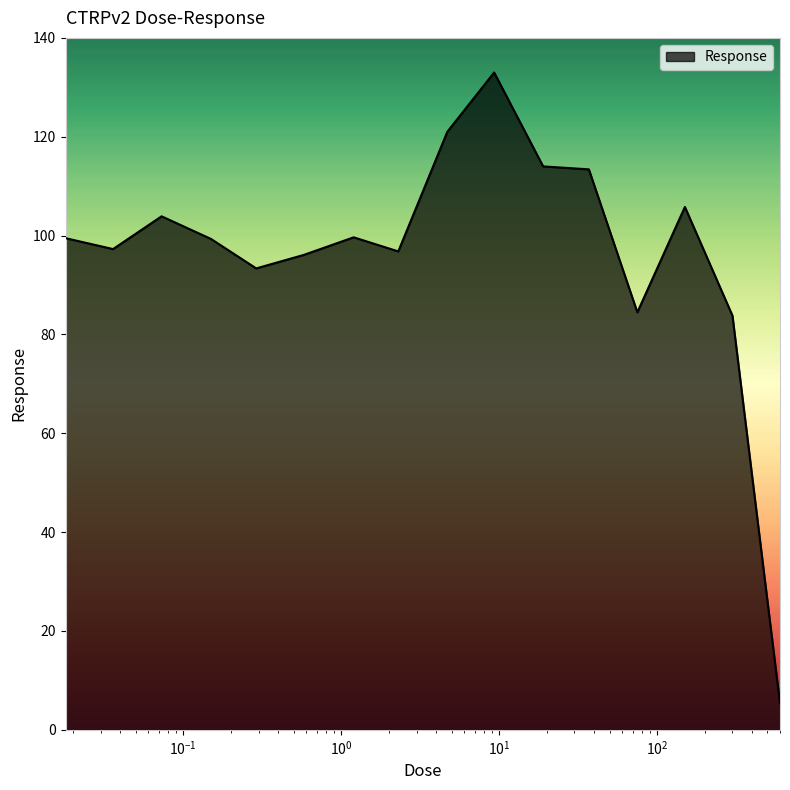

Does the chart have visible grid lines?

No